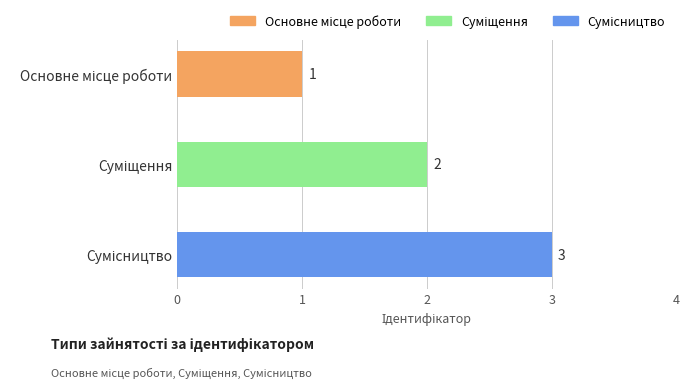

What is the difference between the maximum and second lowest values?

1